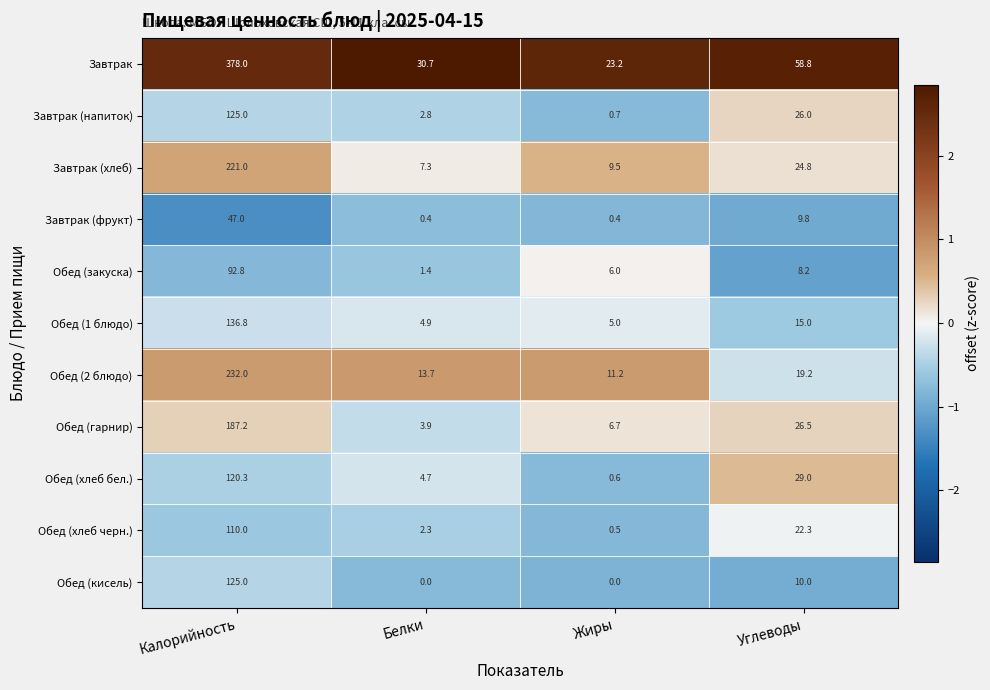

Is it true that Завтрак equals 378.0 at Калорийность?

True